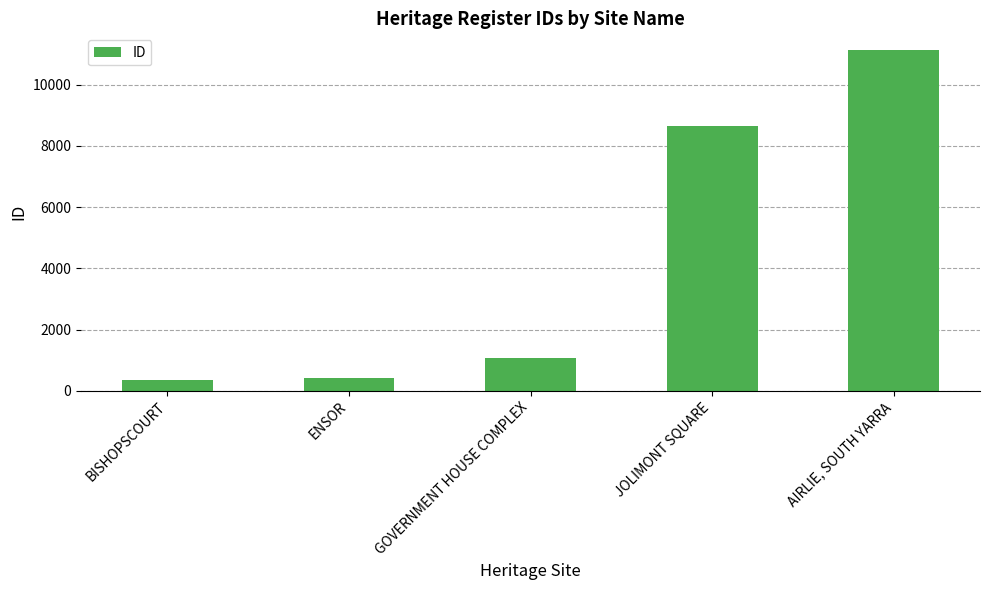

Which has a higher value, ENSOR or GOVERNMENT HOUSE COMPLEX?

GOVERNMENT HOUSE COMPLEX